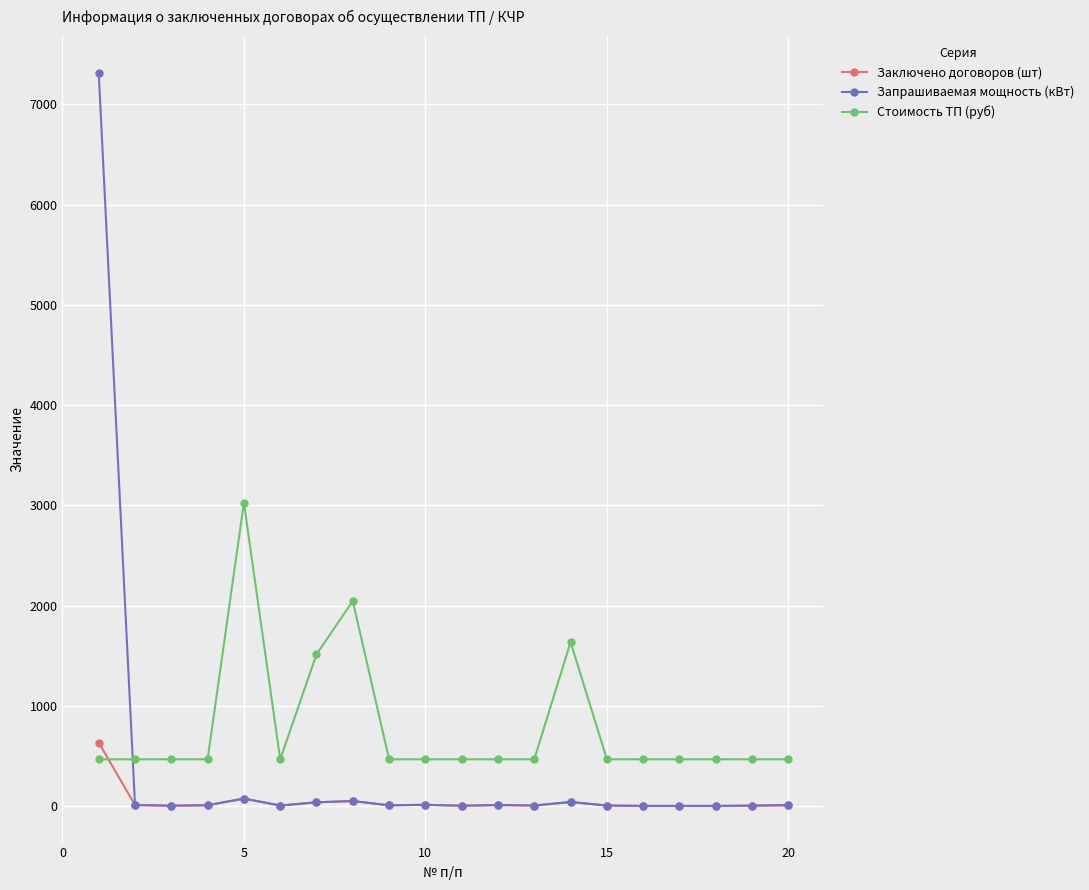

At how many categories does at least one series exceed 1424?

5